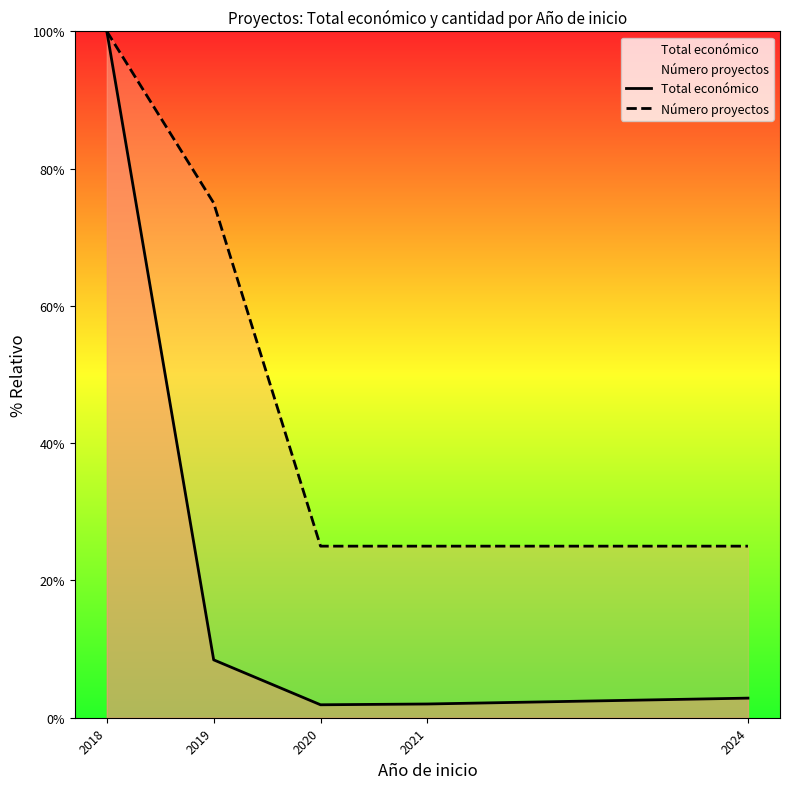

True or false: Total económico has a value of 3.1 at 2020.

False